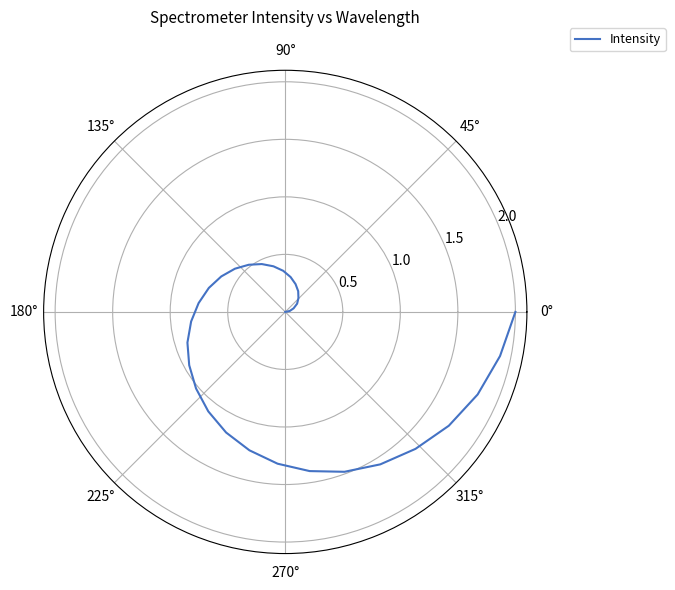

What is the difference between the maximum and minimum values?

2.0